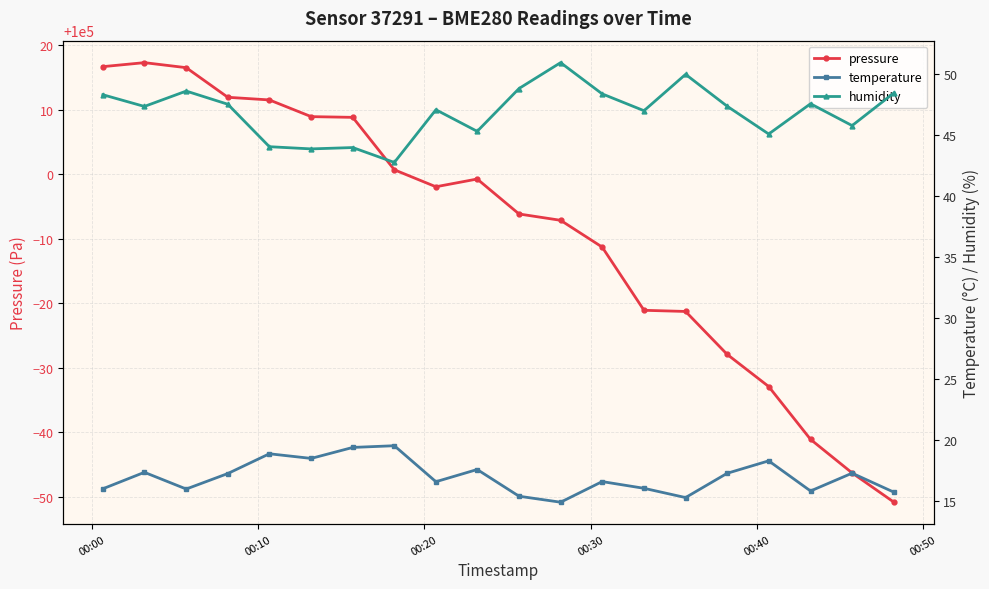

What is the maximum value for pressure?

100017.3